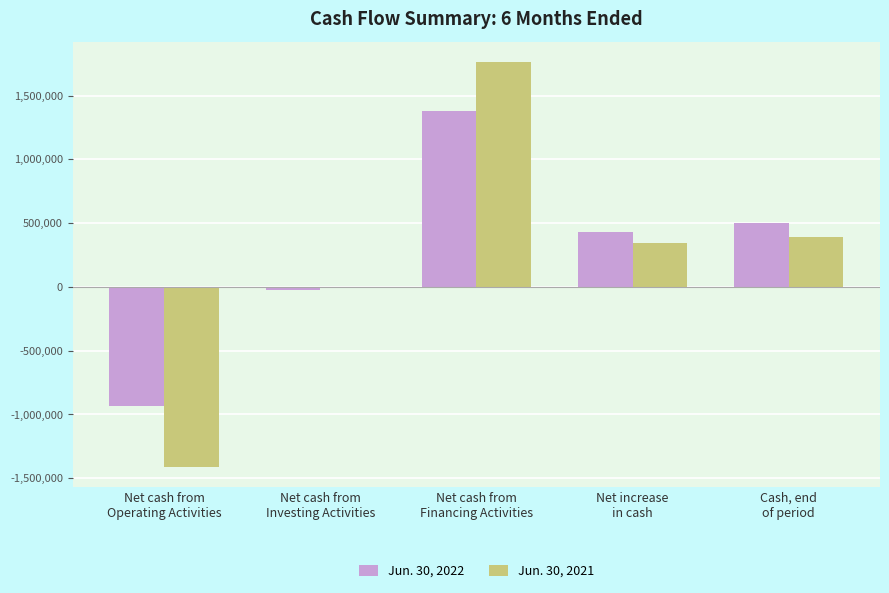

Are the bars grouped side by side (vs. stacked)?

Yes